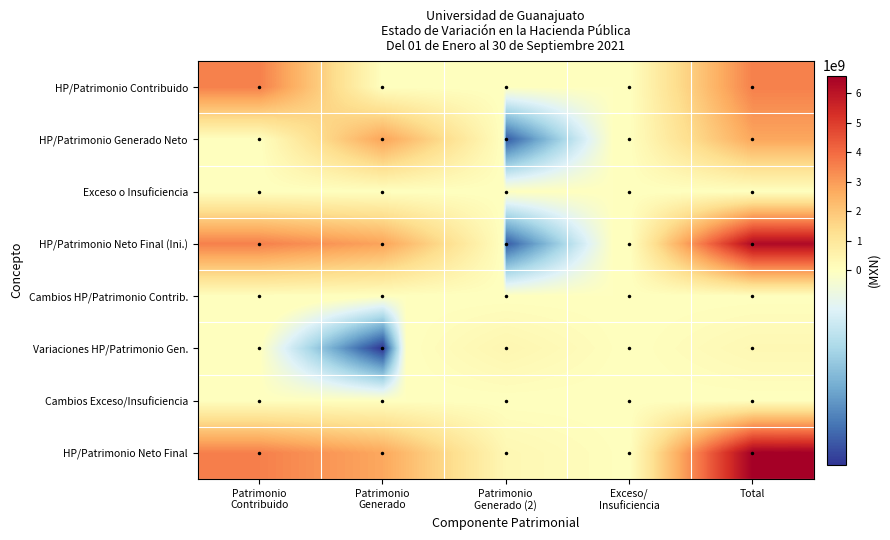

How many categories are shown in the chart?

5